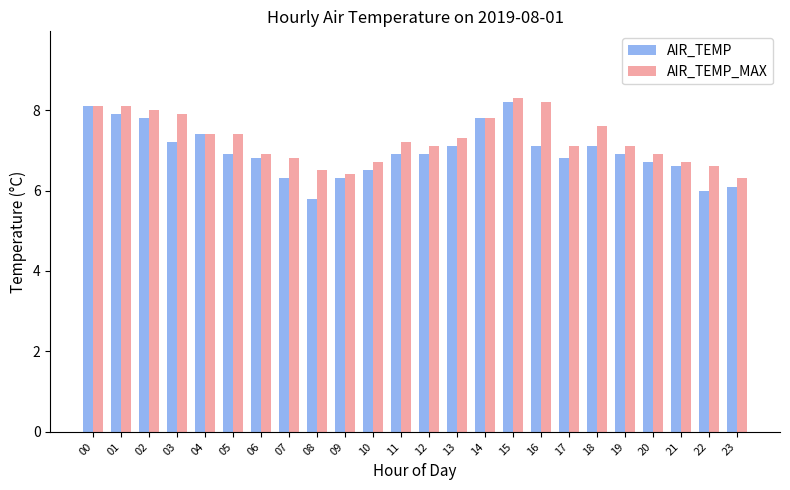

Reading right to left, transcribe all the data shown in this chart.

AIR_TEMP: 6.1	6.0	6.6	6.7	6.9	7.1	6.8	7.1	8.2	7.8	7.1	6.9	6.9	6.5	6.3	5.8	6.3	6.8	6.9	7.4	7.2	7.8	7.9	8.1
AIR_TEMP_MAX: 6.3	6.6	6.7	6.9	7.1	7.6	7.1	8.2	8.3	7.8	7.3	7.1	7.2	6.7	6.4	6.5	6.8	6.9	7.4	7.4	7.9	8.0	8.1	8.1